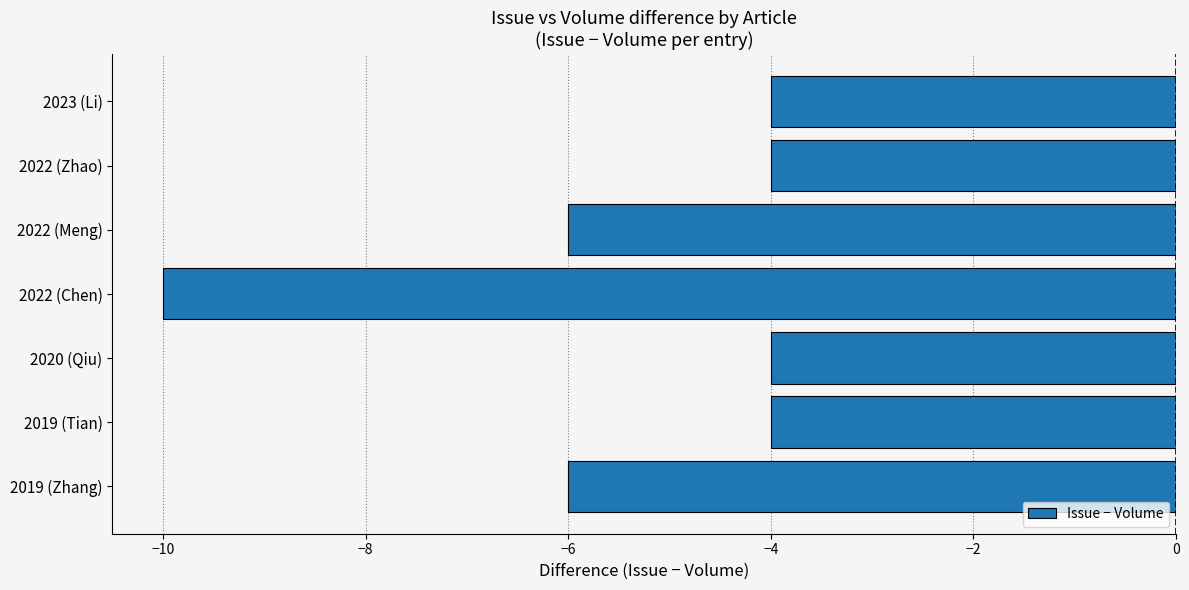

Reading top to bottom, extract all data points from this chart.

-4	-4	-6	-10	-4	-4	-6